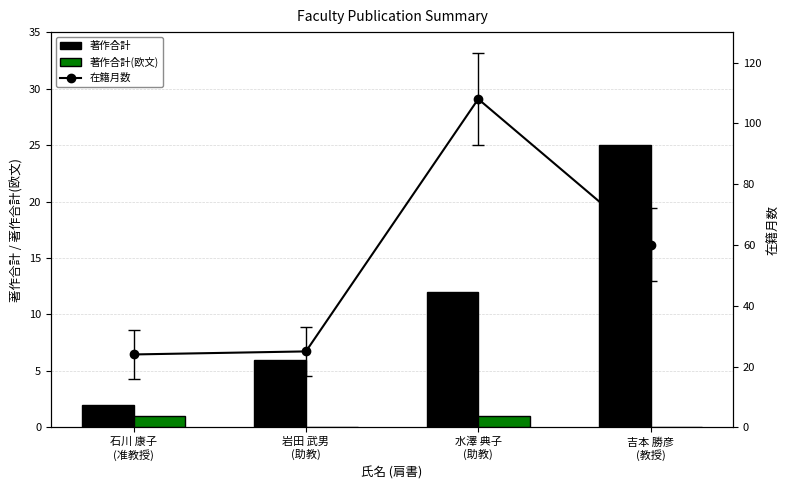

At which category is the sum across all series the highest?

水澤 典子
(助教)